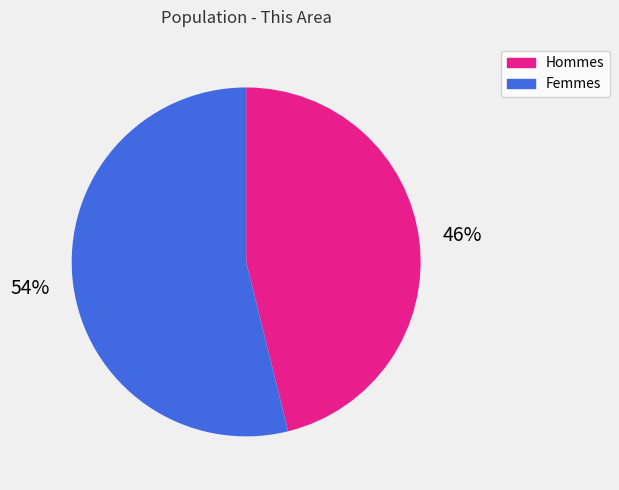

Is there a majority slice in this chart?

Yes